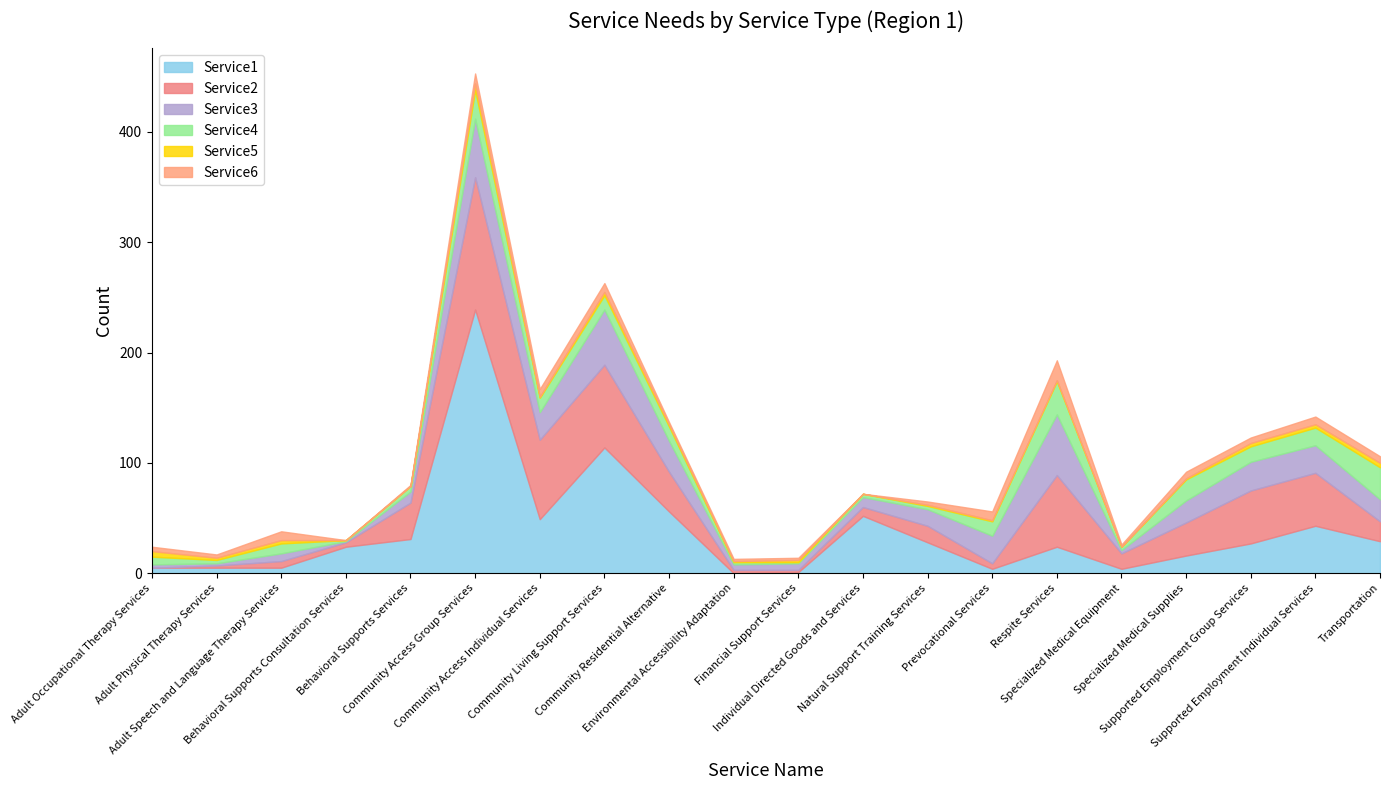

Which category has the lowest value across all series?

Environmental Accessibility Adaptation